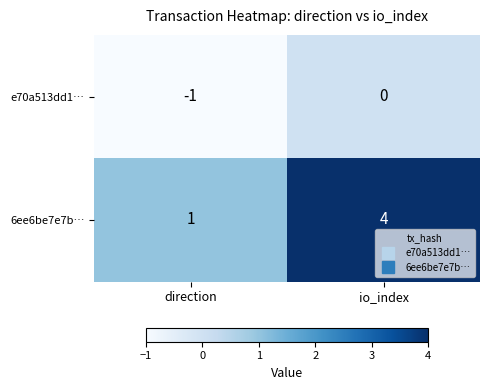

Which series changed the most between direction and io_index?

6ee6be7e7b…